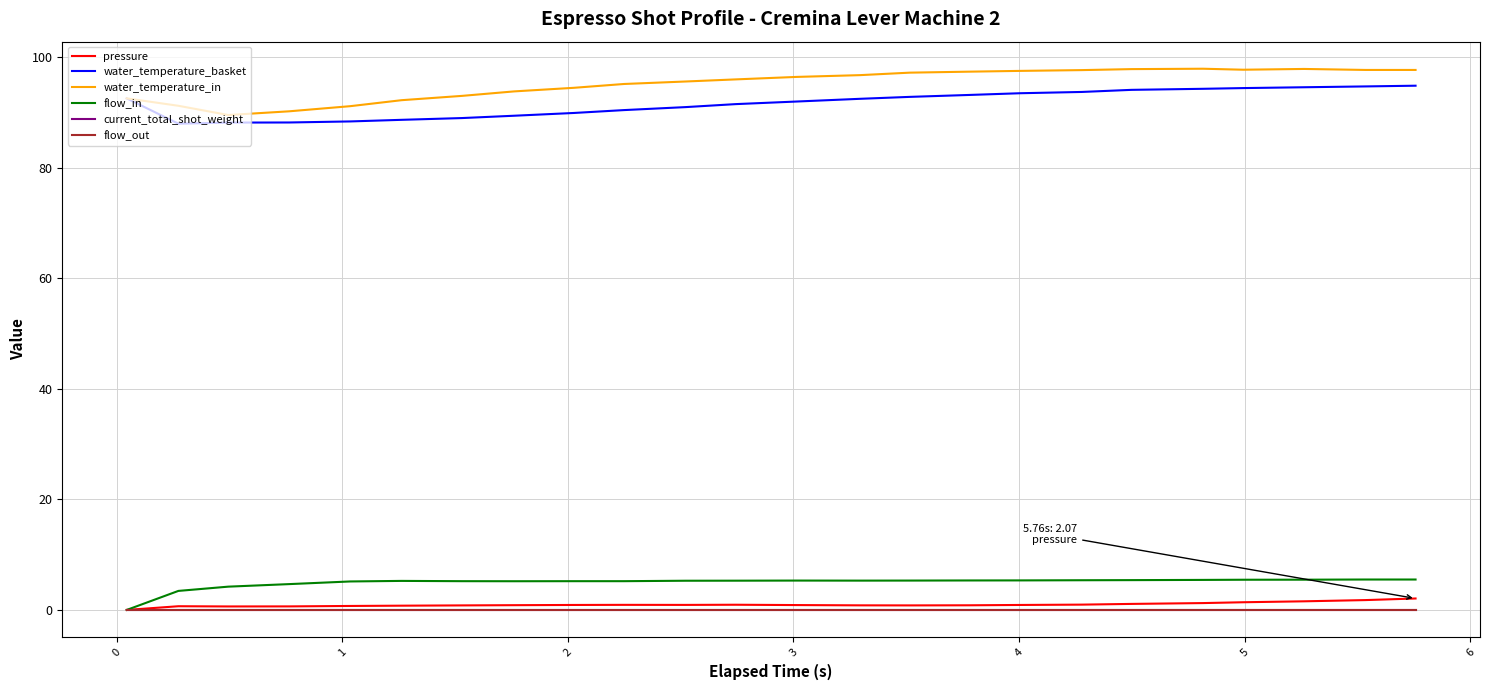

Does the chart display data point markers on the line(s)?

No